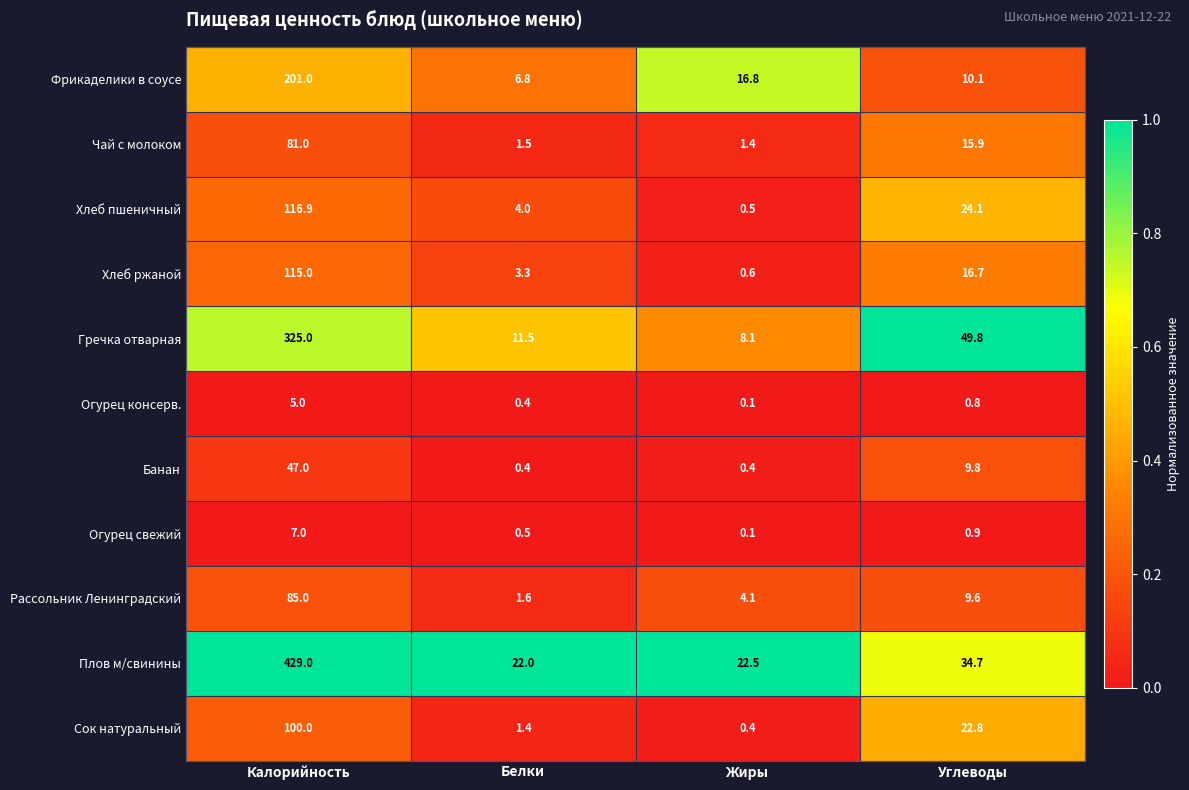

At which category is the sum across all series the highest?

Калорийность